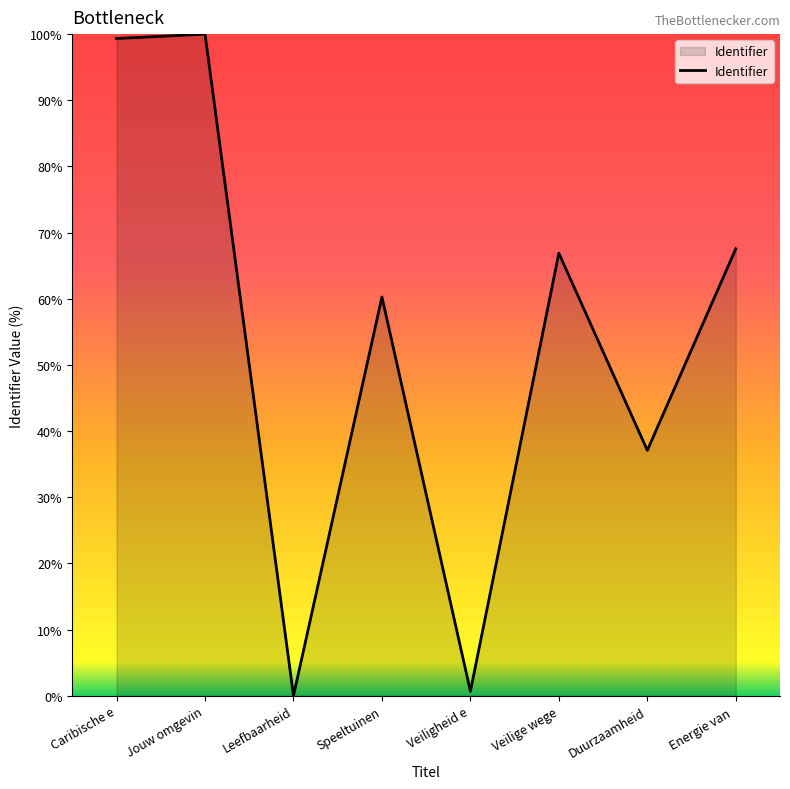

What is the greatest value displayed?

100.0